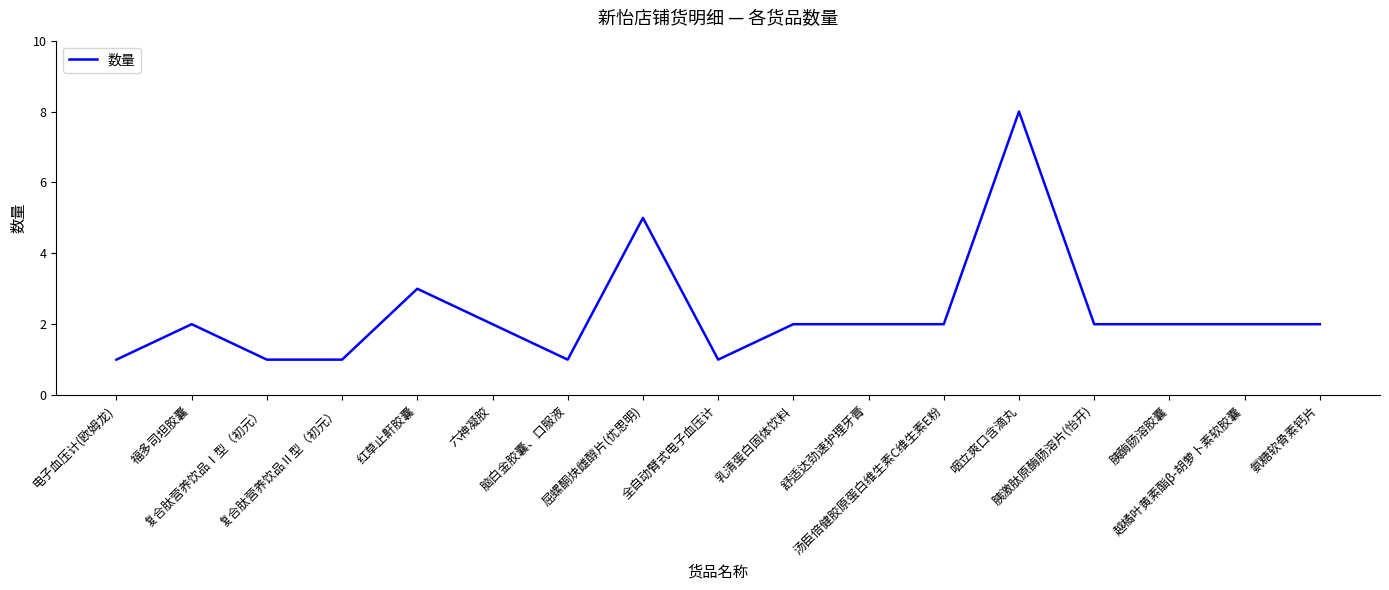

What is the greatest value displayed?

8